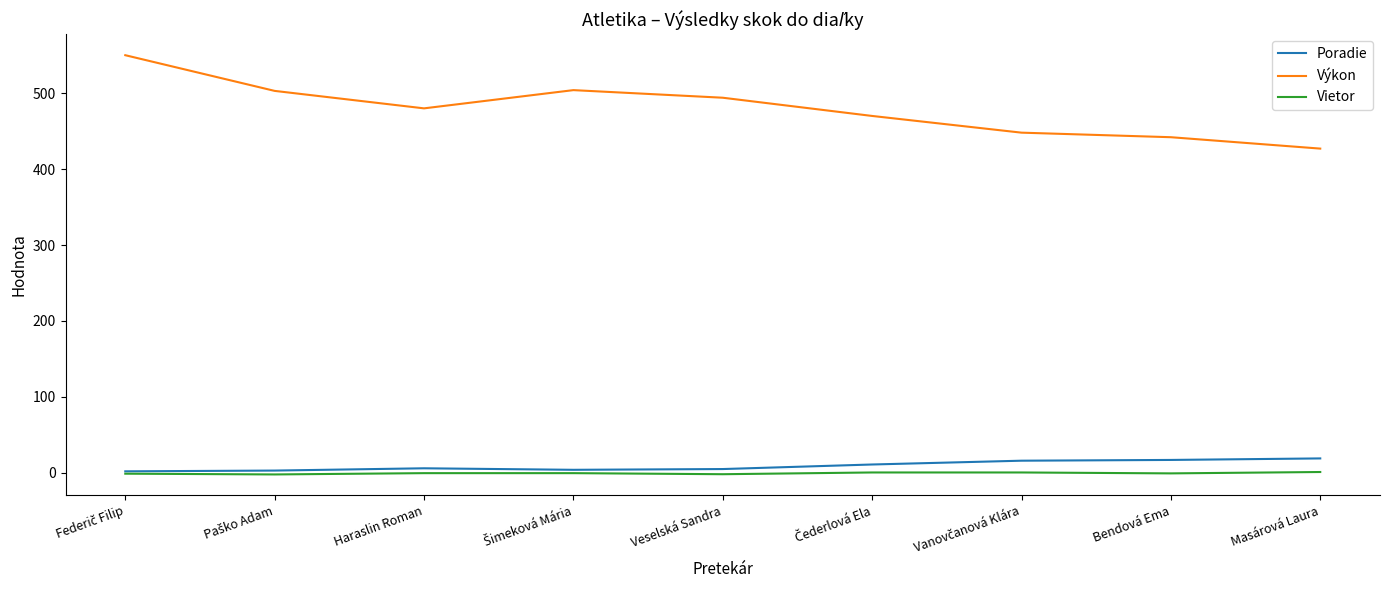

True or false: Výkon and Poradie intersect in this chart.

False